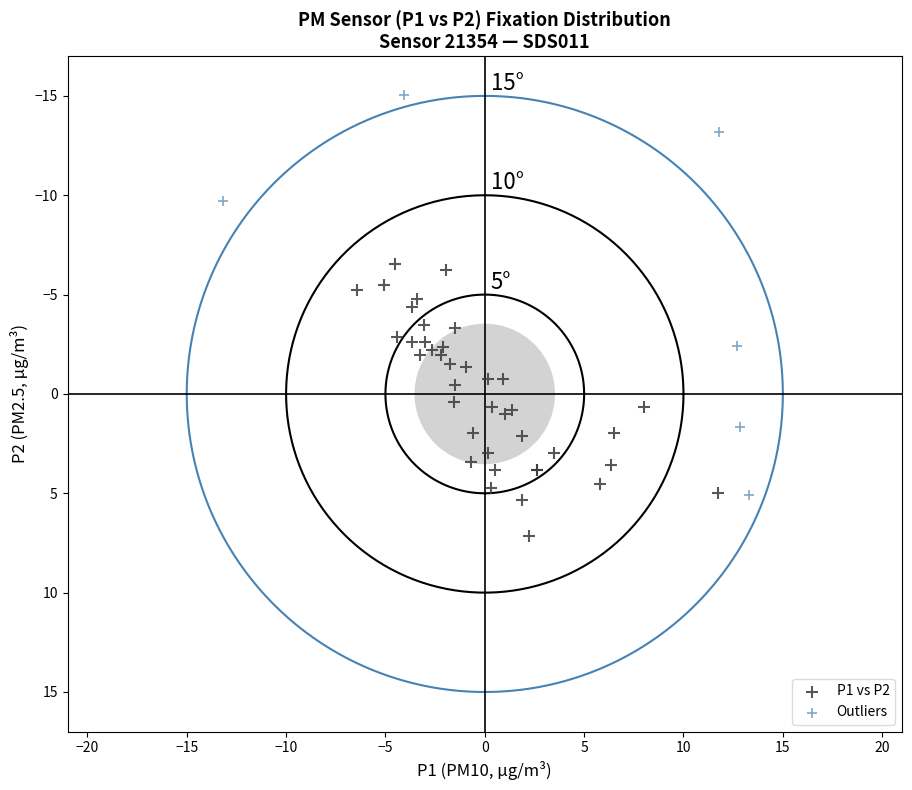

Which series contains the highest Y value?

P1 vs P2